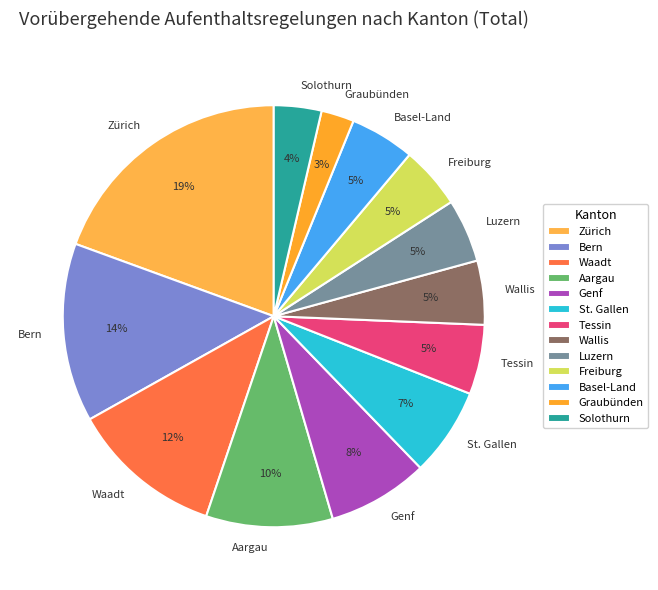

To the nearest percent, what percentage of the pie is Bern?

14%